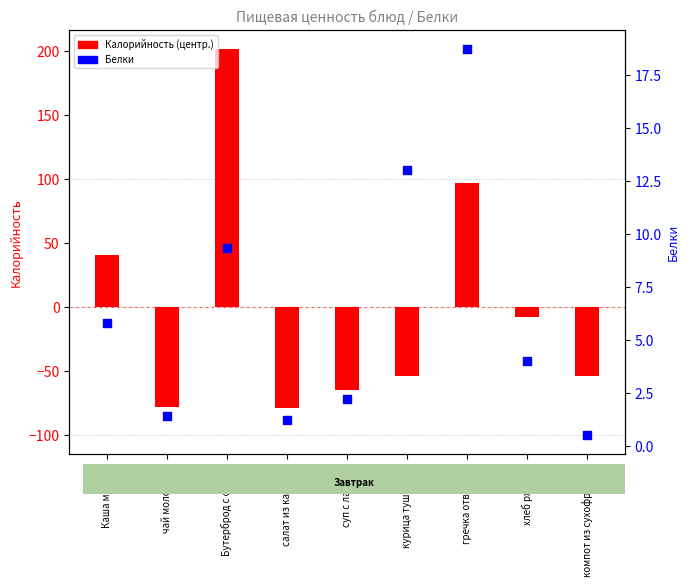

What is the total value across all series at суп с лапшой?

-62.8